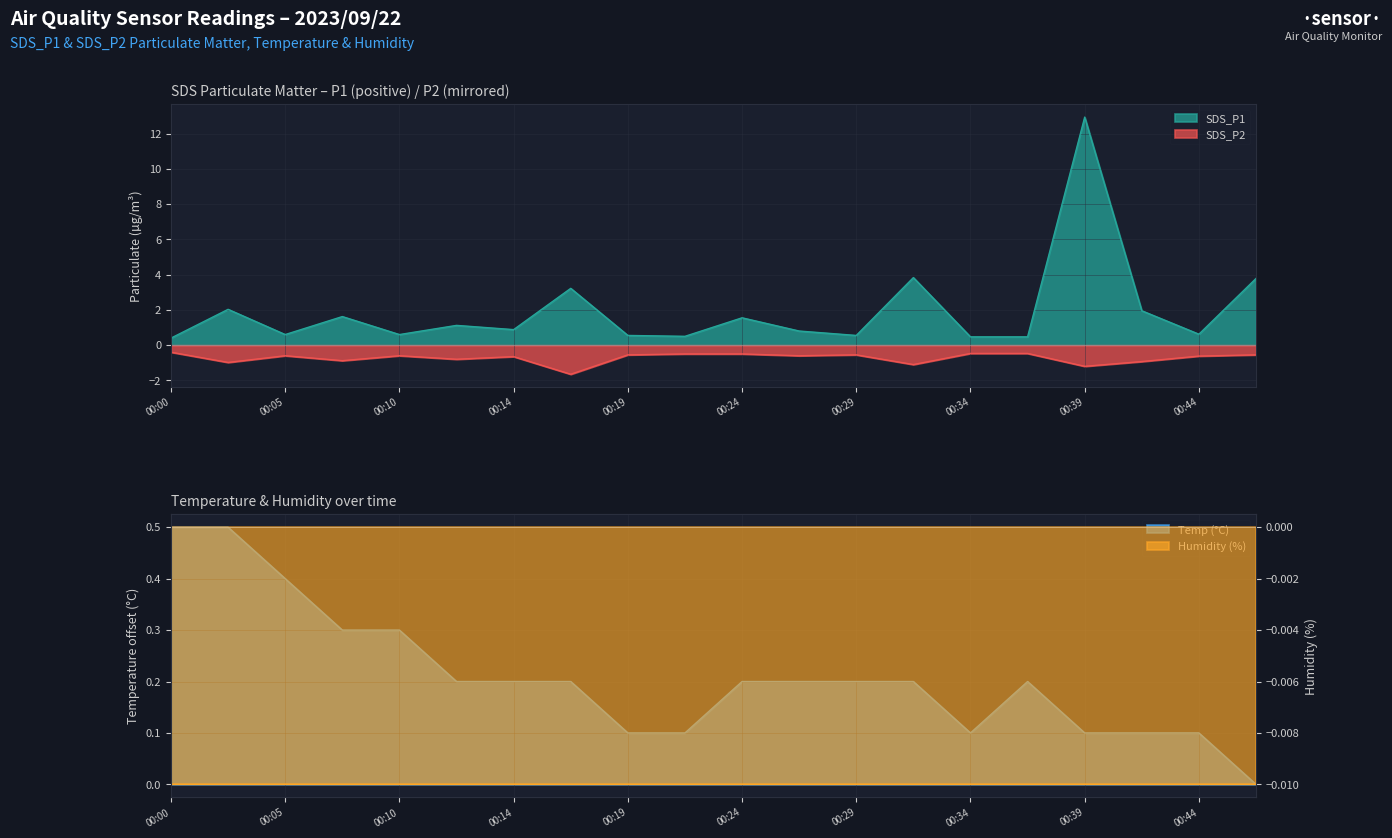

In Temp, how many points are lower than both neighbors (excluding endpoints)?

1